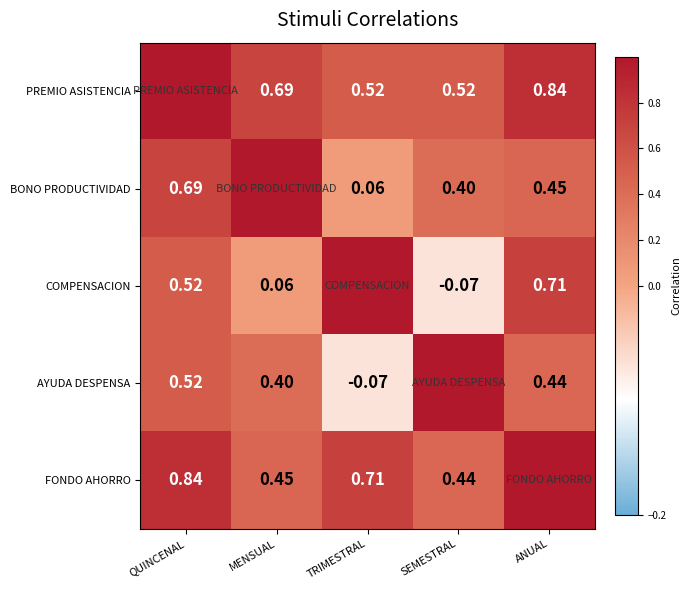

Is the value of AYUDA DESPENSA at SEMESTRAL greater than the value of FONDO AHORRO at ANUAL?

No